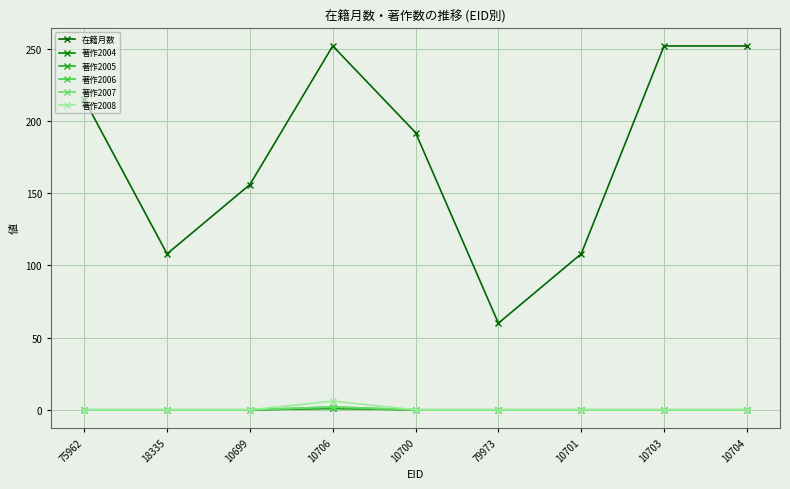

Does the chart have visible grid lines?

Yes